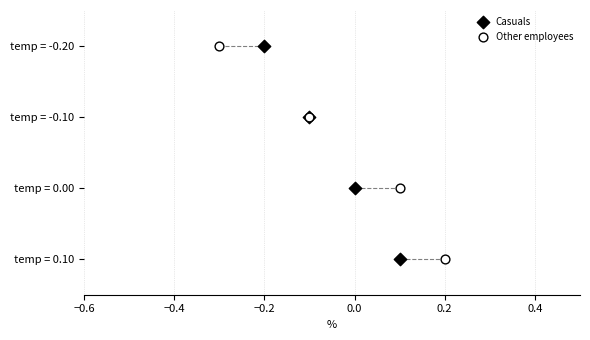

What are all the series names shown in the legend?

Casuals, Other employees